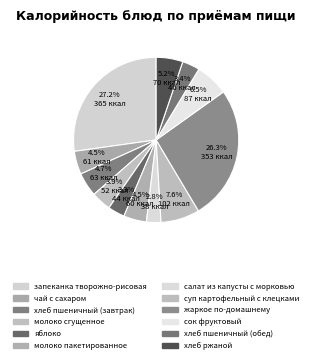

Count the number of slices in the pie.

12